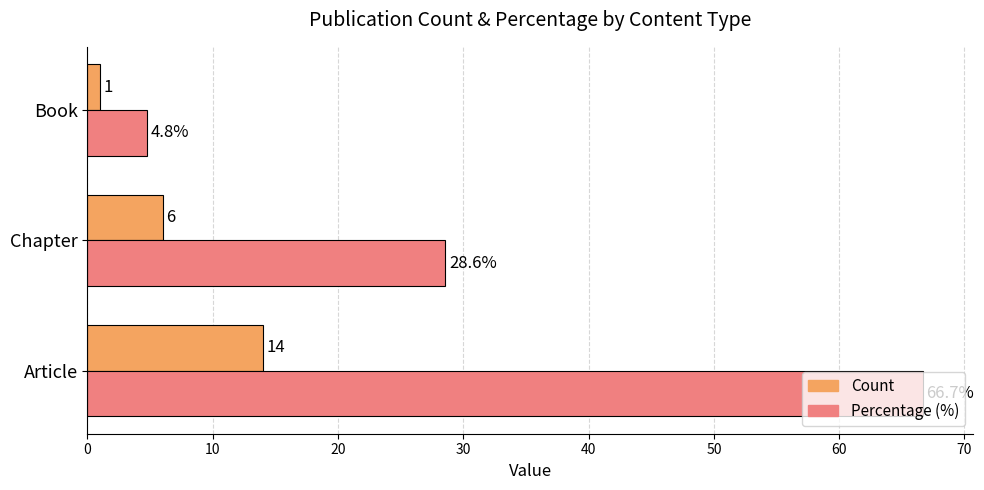

At which label is Percentage (%) closest to 35?

Chapter